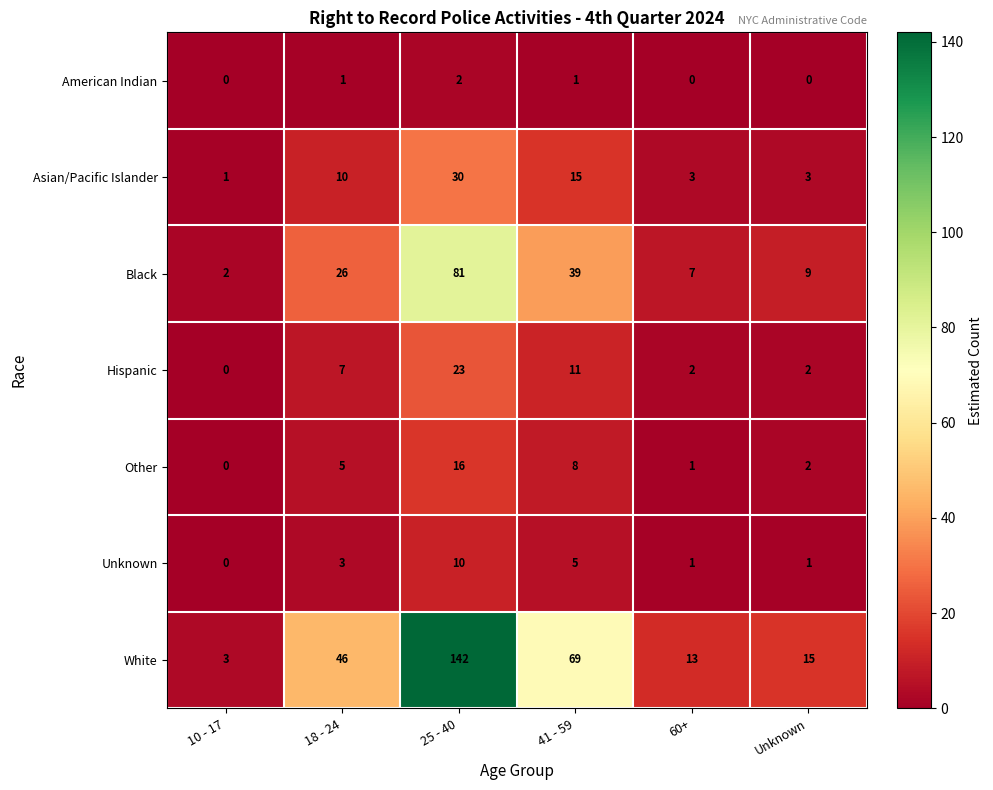

Where is Other nearest to the value 8?

41 - 59